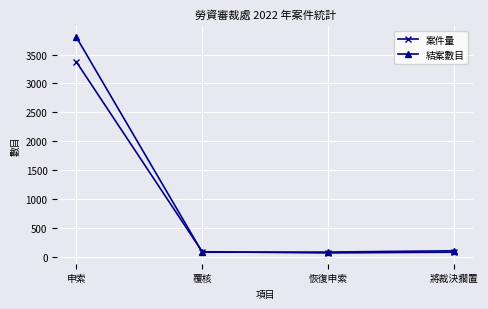

What is the value of the 結案數目 point at the 4th from the left?

101